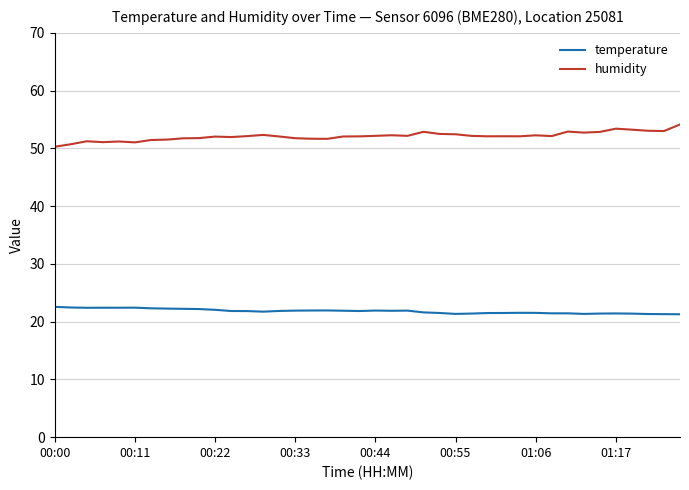

True or false: humidity and temperature cross at least once.

False